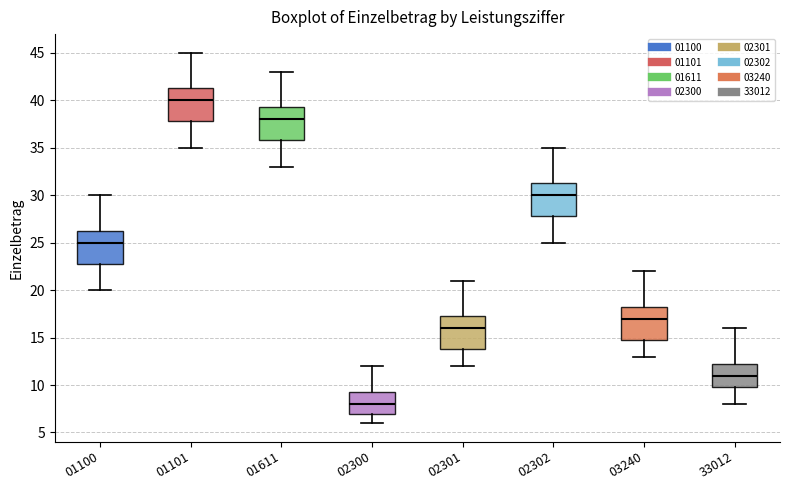

Which box has the lowest median line?

02300